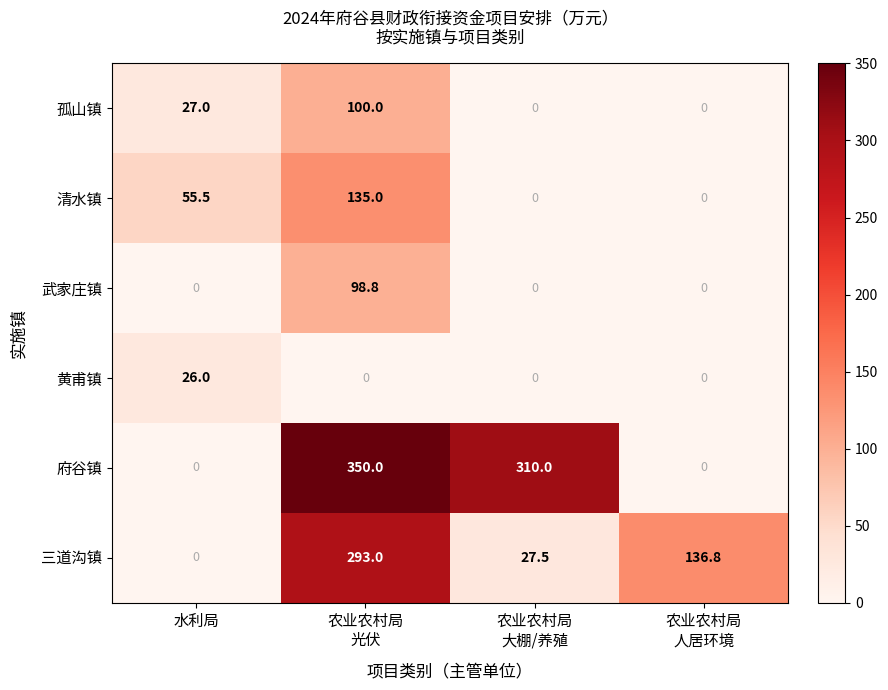

What is the total value across all series at 农业农村局
大棚/养殖?

337.5